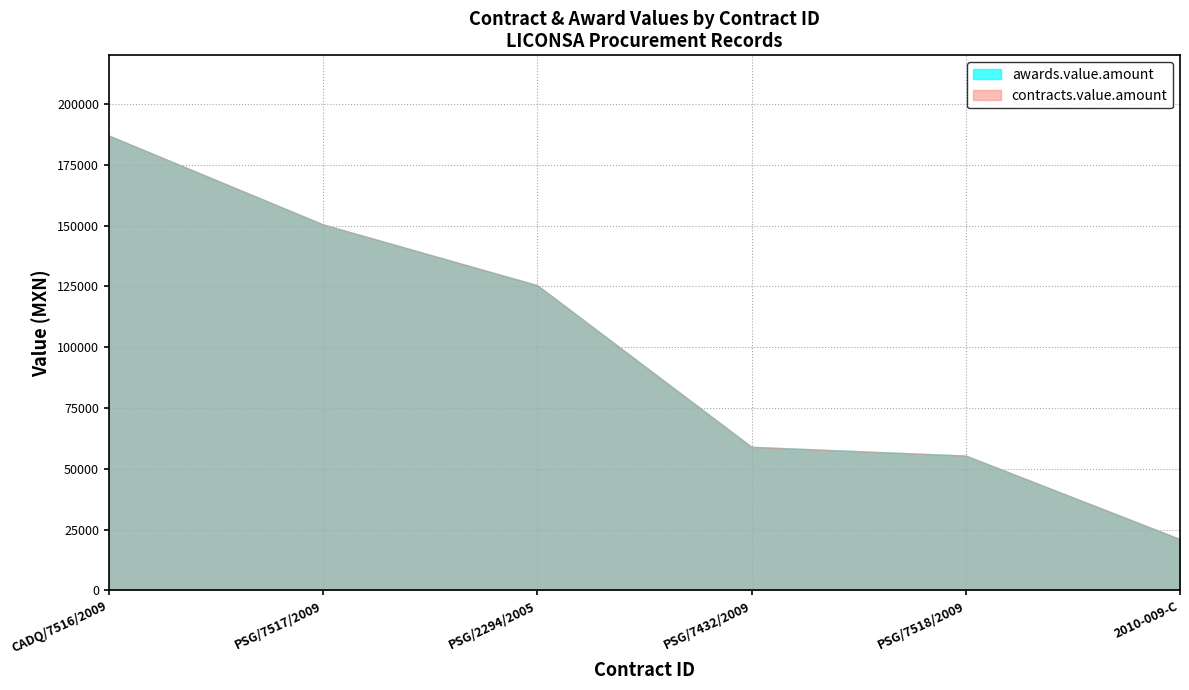

Reading left to right, what are all the values shown in this chart?

awards.value.amount: 187023.0	150480.0	125491.2	59040.0	55440.0	21099.0
contracts.value.amount: 187023.0	150480.0	125491.2	59040.0	55440.0	21099.0